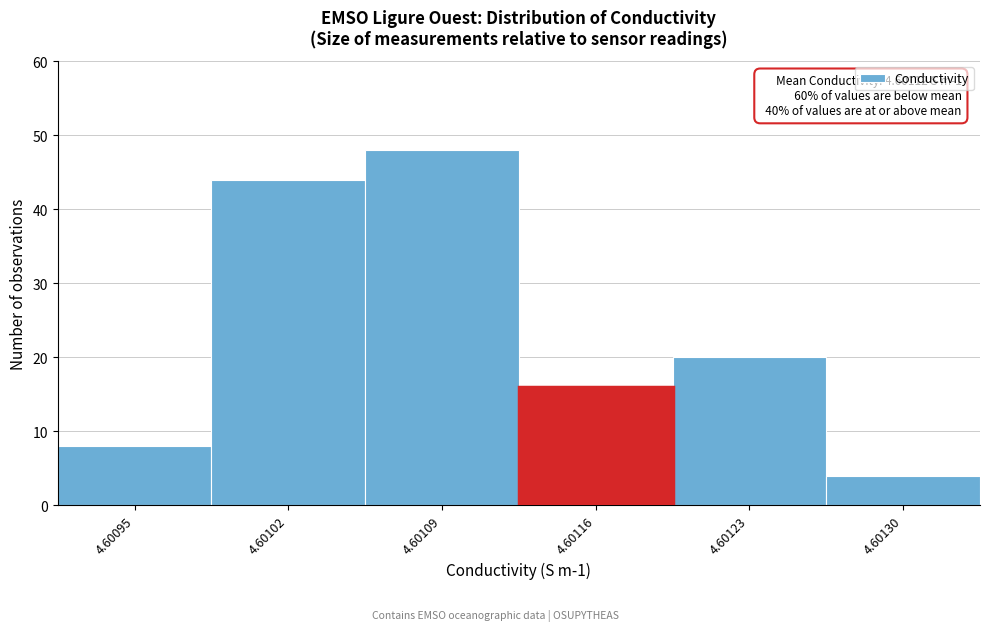

Reading right to left, what are all the values shown in this chart?

4	20	16	48	44	8